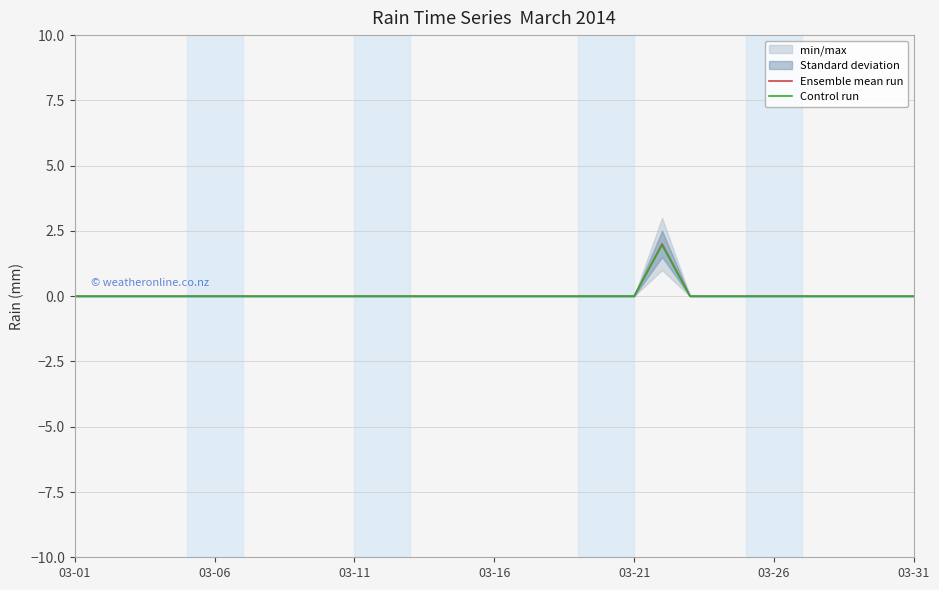

The Control run series shows 0.8 at 16. True or false?

False